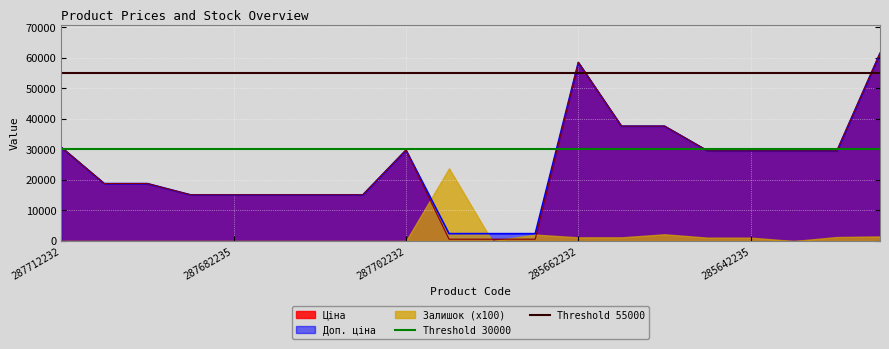

Is it true that Доп. ціна equals 17203.2 at 285642235?

False